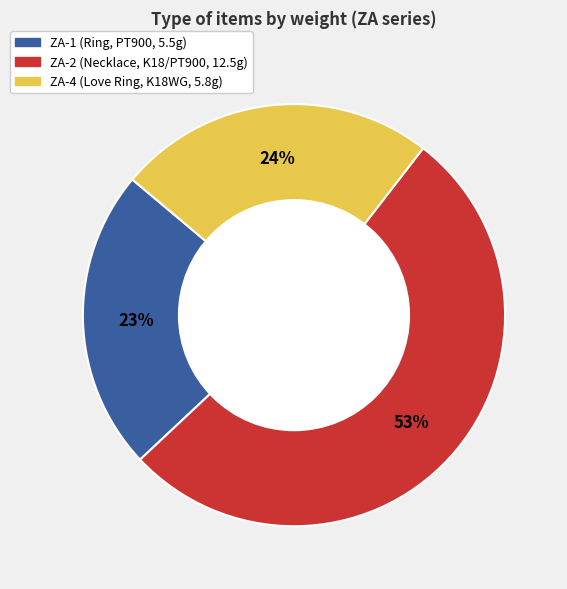

Count the number of slices in the pie.

3